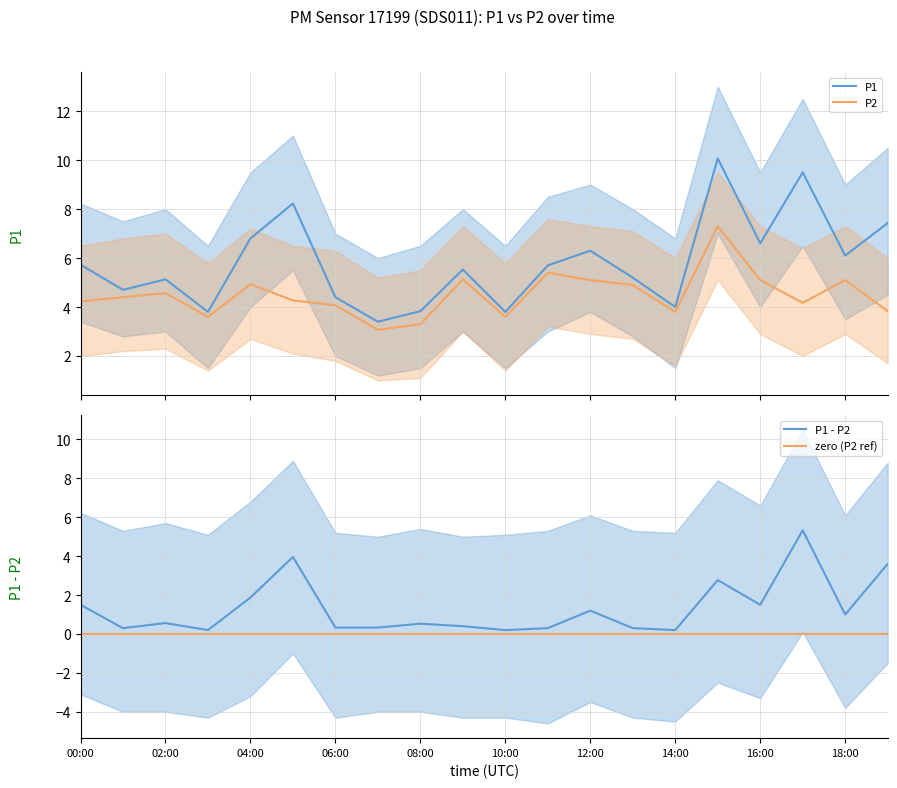

True or false: P2_lower and P2_upper cross at least once.

False